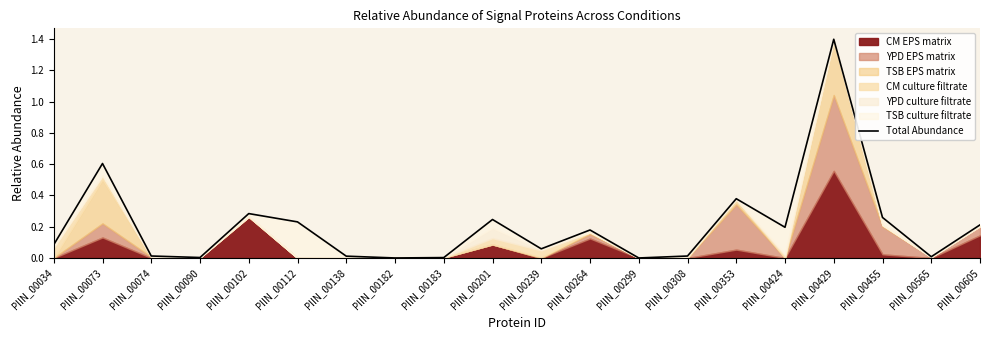

Where is the data nearest to the value 0?

PIIN_00182